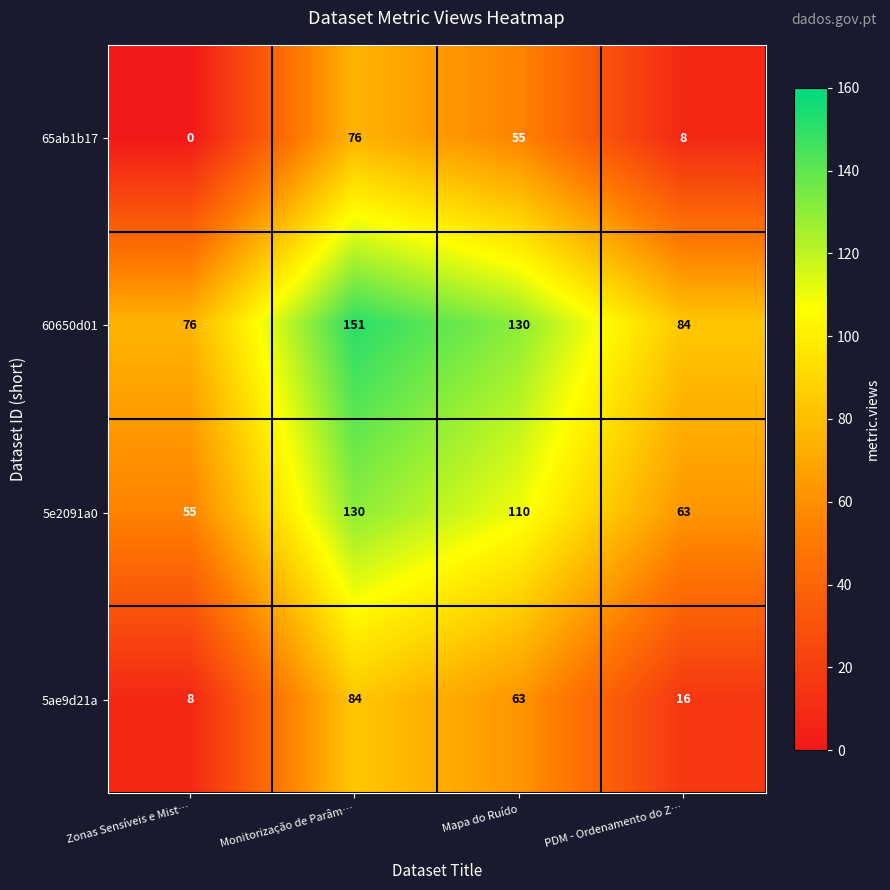

What is the spread (max minus min) of values at Monitorização de Parâm…?

75